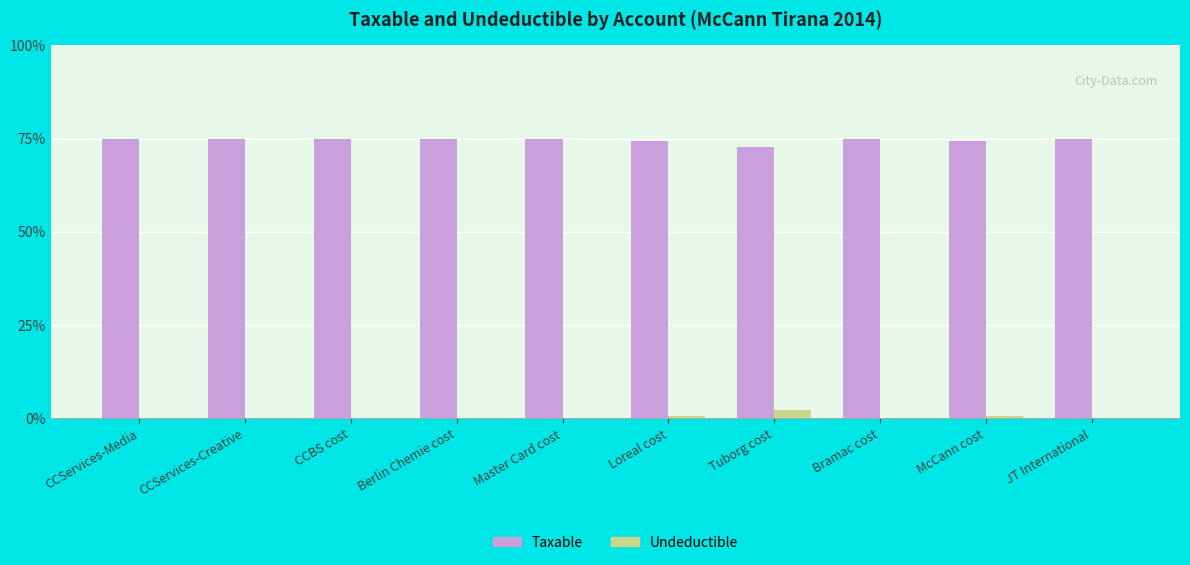

Is the value of Taxable at McCann cost greater than the value of Undeductible at Berlin Chemie cost?

Yes